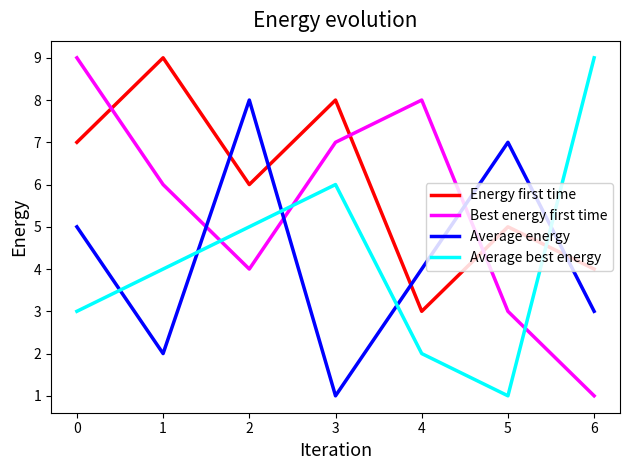

The Energy first time series shows 7 at 0. True or false?

True